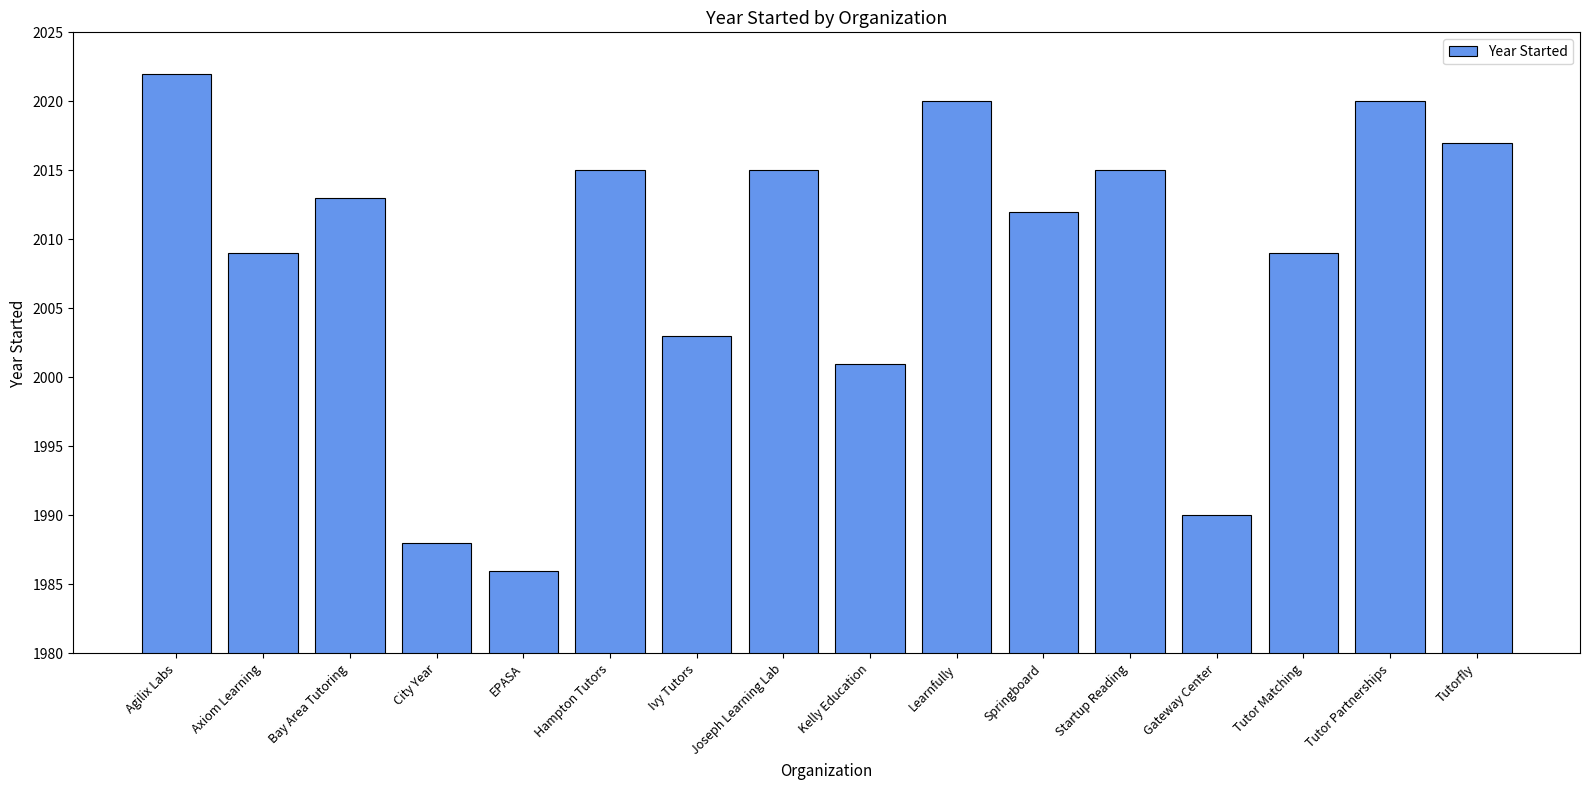

At which label does the data first exceed 2013?

Agilix Labs